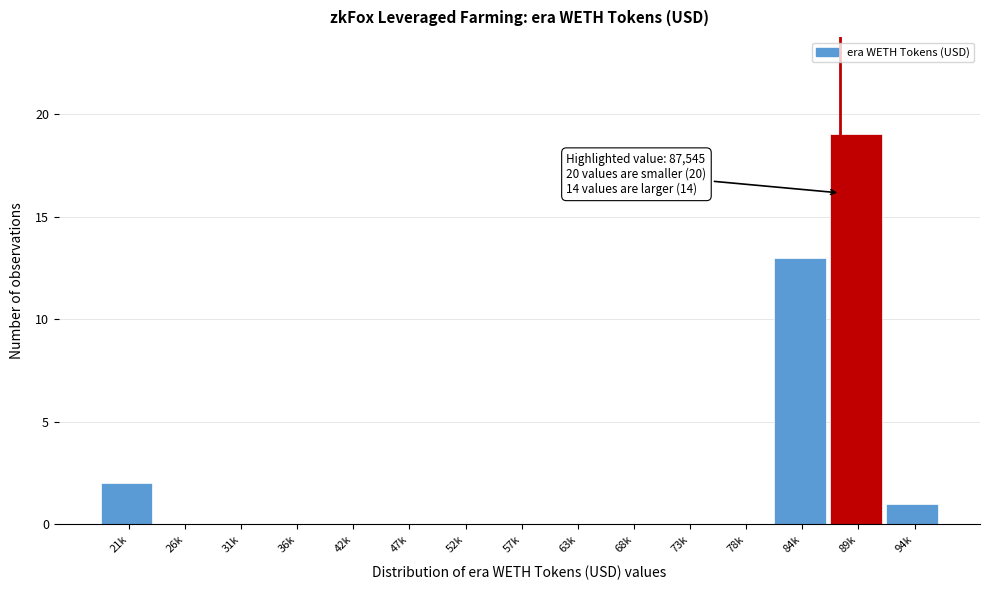

Reading left to right, list all the values displayed in this chart.

21k=2	26k=0	31k=0	36k=0	42k=0	47k=0	52k=0	57k=0	63k=0	68k=0	73k=0	78k=0	84k=13	89k=19	94k=1